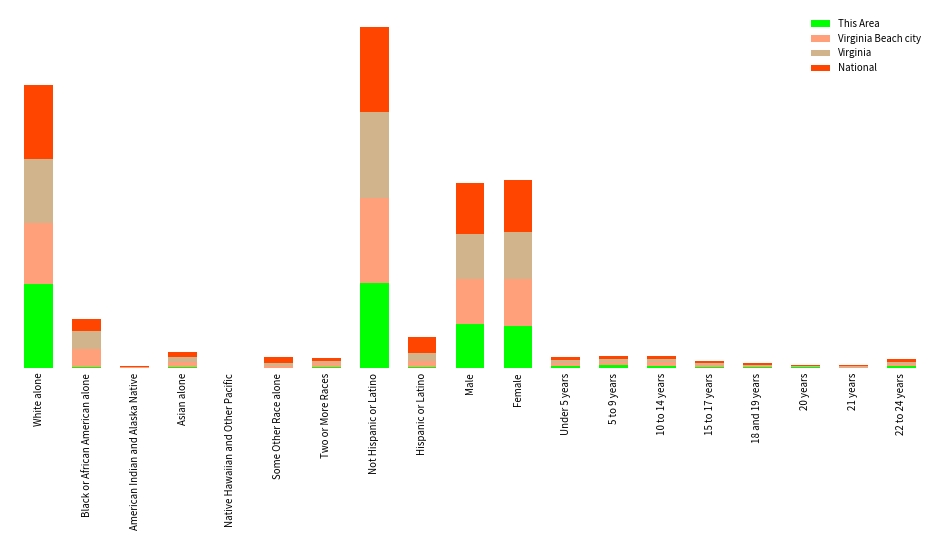

What are all the series names shown in the legend?

This Area, Virginia Beach city, Virginia, National